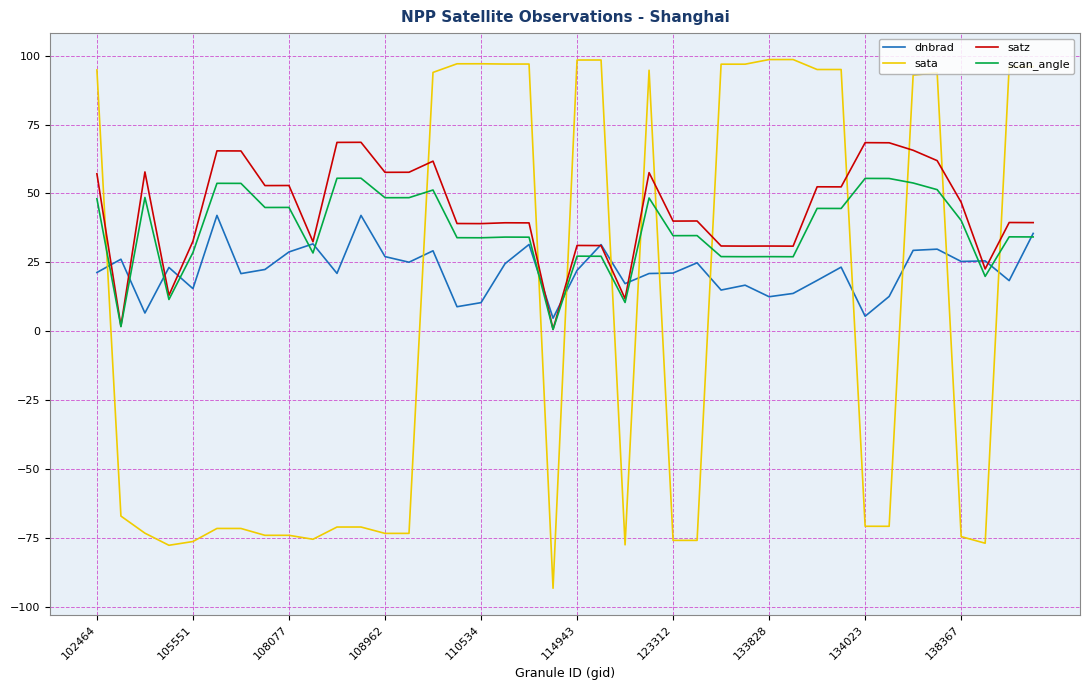

True or false: satz and sata cross at least once.

True